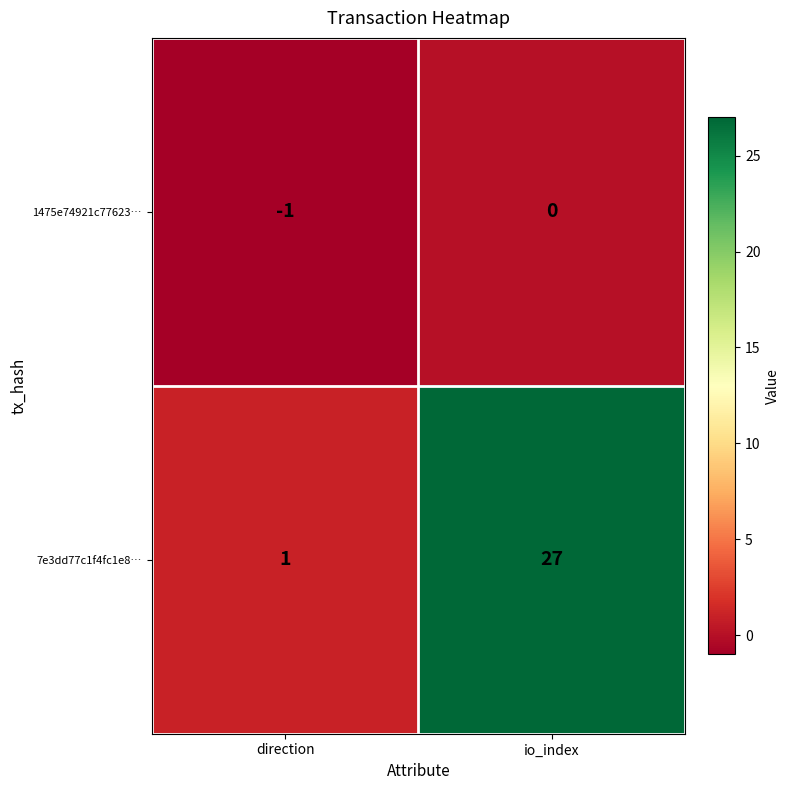

Reading right to left, extract all data points from this chart.

1475e74921c77623…: io_index=0	direction=-1
7e3dd77c1f4fc1e8…: io_index=27	direction=1